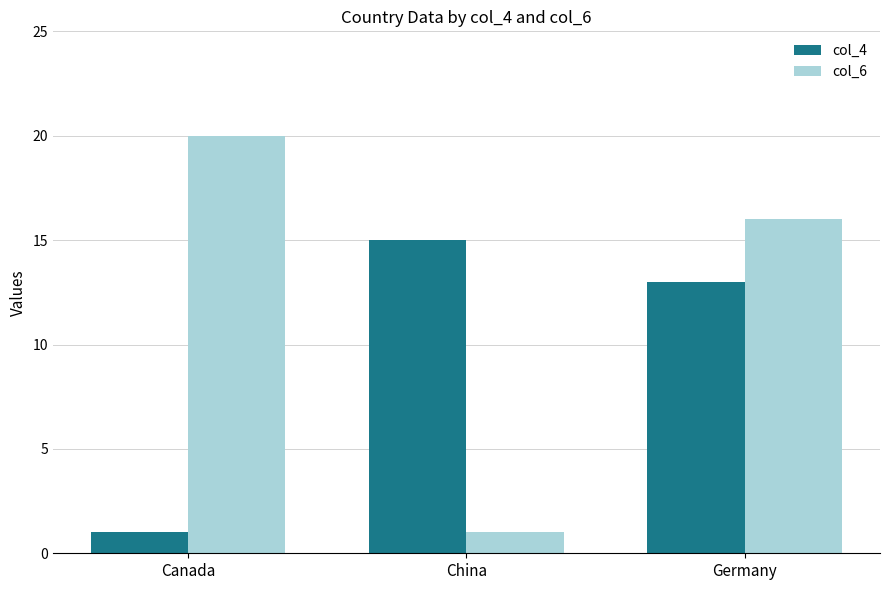

What is the maximum value shown in the chart?

20